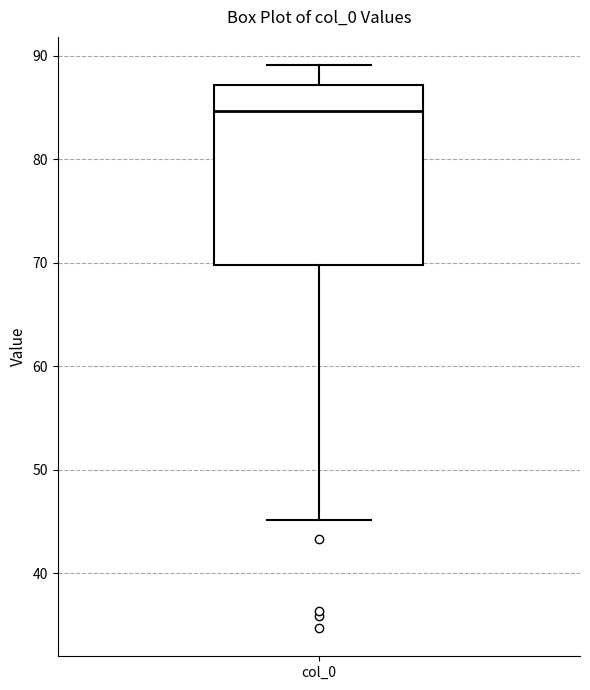

Read this box plot against the y-axis: the position of the median line, the range covered by the box, and the ends of both whiskers. The values are not printed on the chart, so give them approximately, as read against the axis.

median 85, box 70 to 87, whiskers 45 to 89